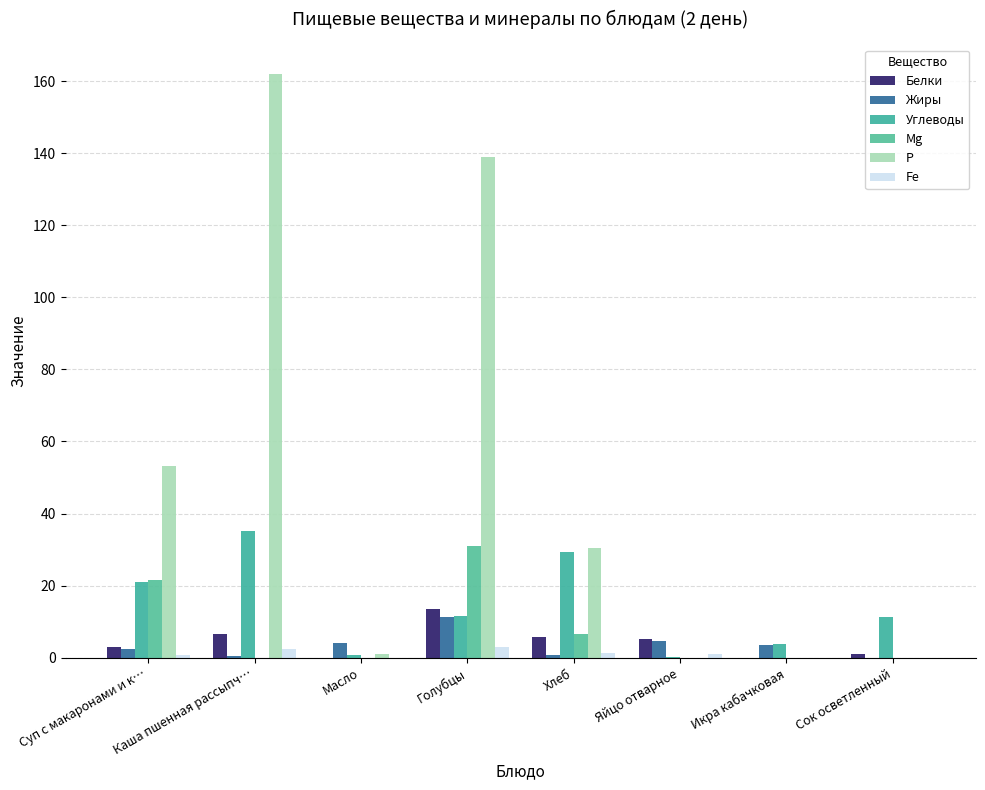

What is the spread (max minus min) of values at Сок осветленный?

11.2